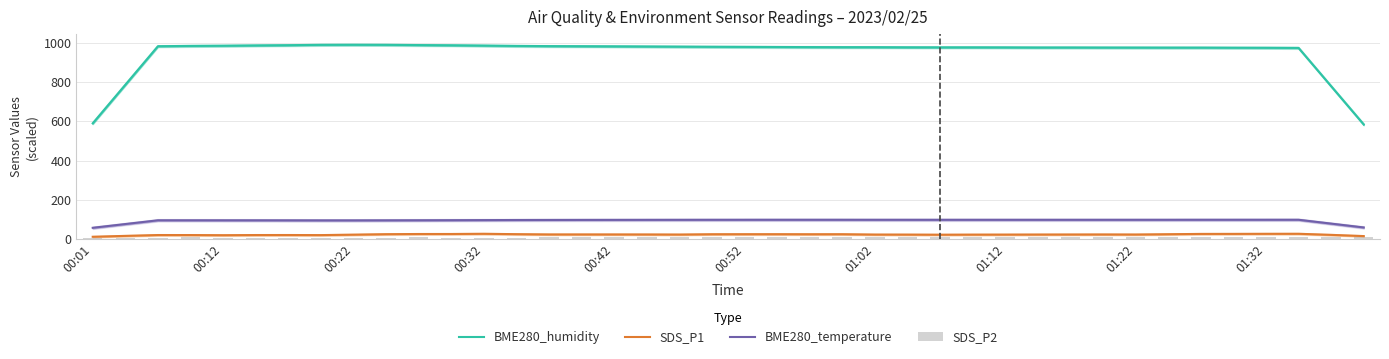

Are the bars grouped side by side (vs. stacked)?

Yes